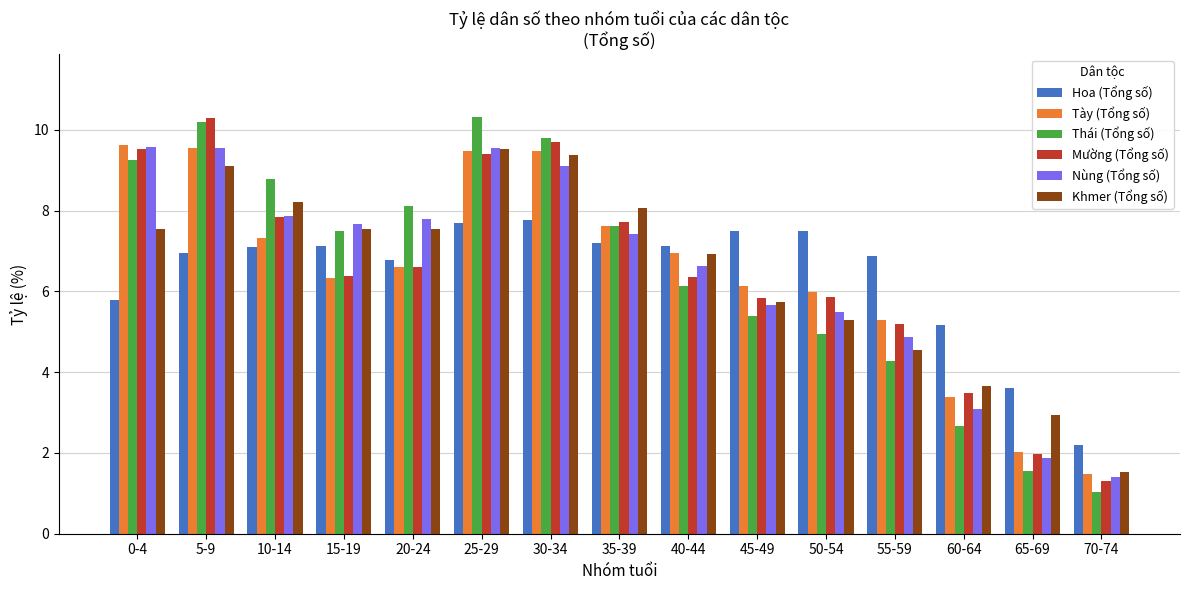

At how many categories does at least one series exceed 6?

12